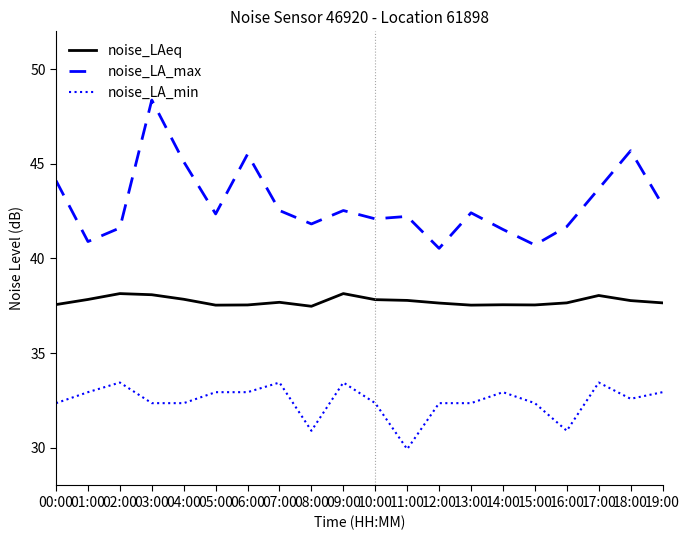

True or false: noise_LA_min has a value of 43.0 at 05:00.

False